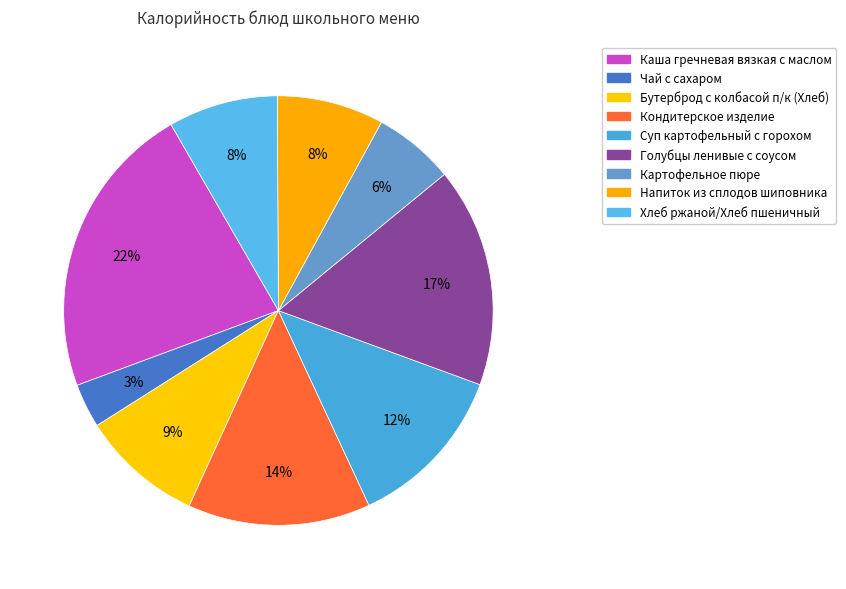

How many segments does this pie chart have?

9